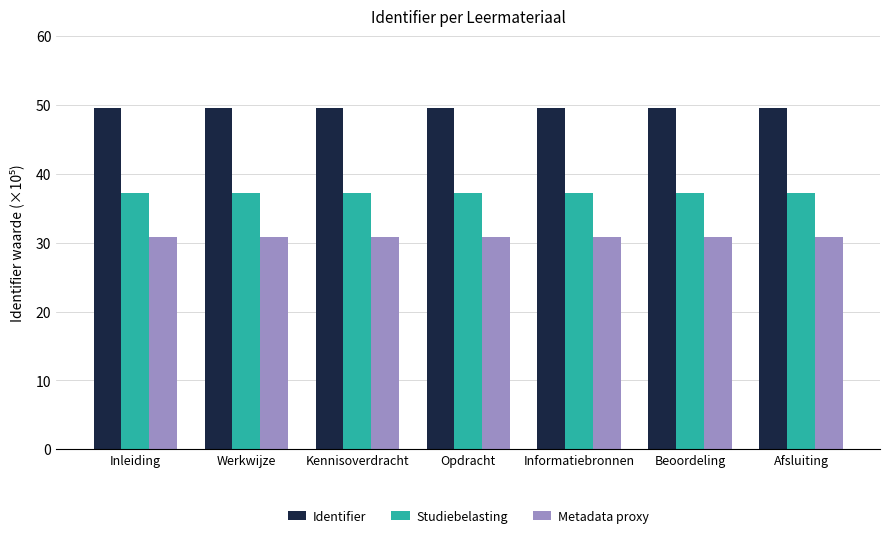

Is the value of Metadata proxy at Opdracht greater than the value of Identifier at Inleiding?

No